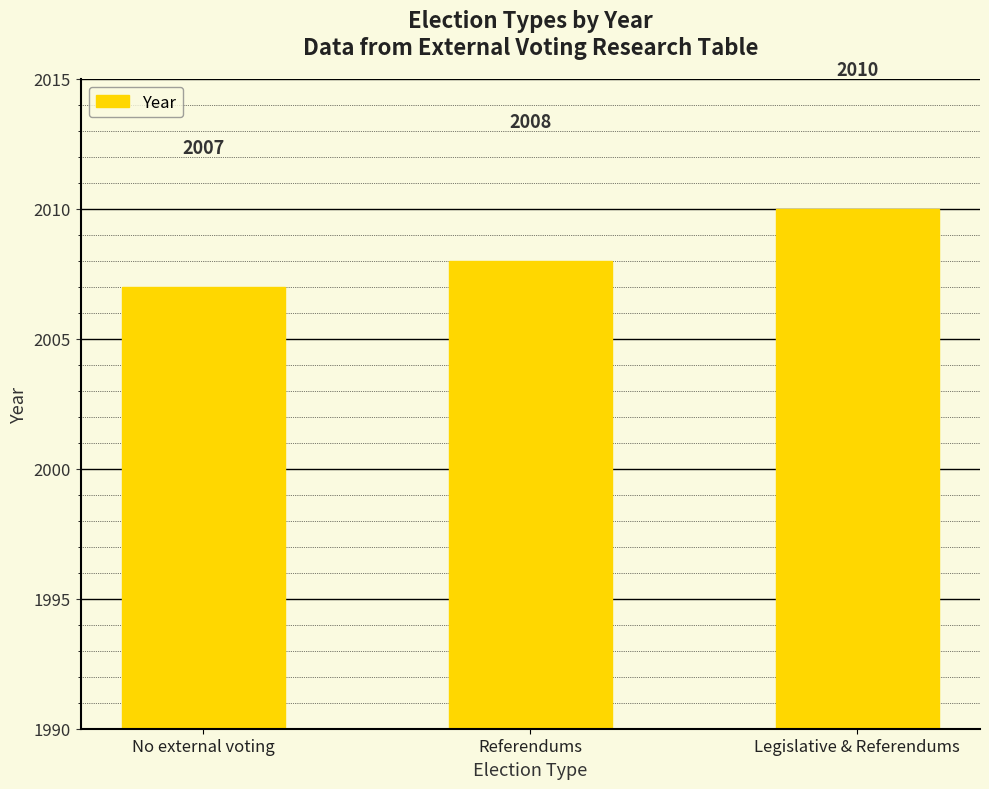

Reading right to left, list all the values displayed in this chart.

2010	2008	2007